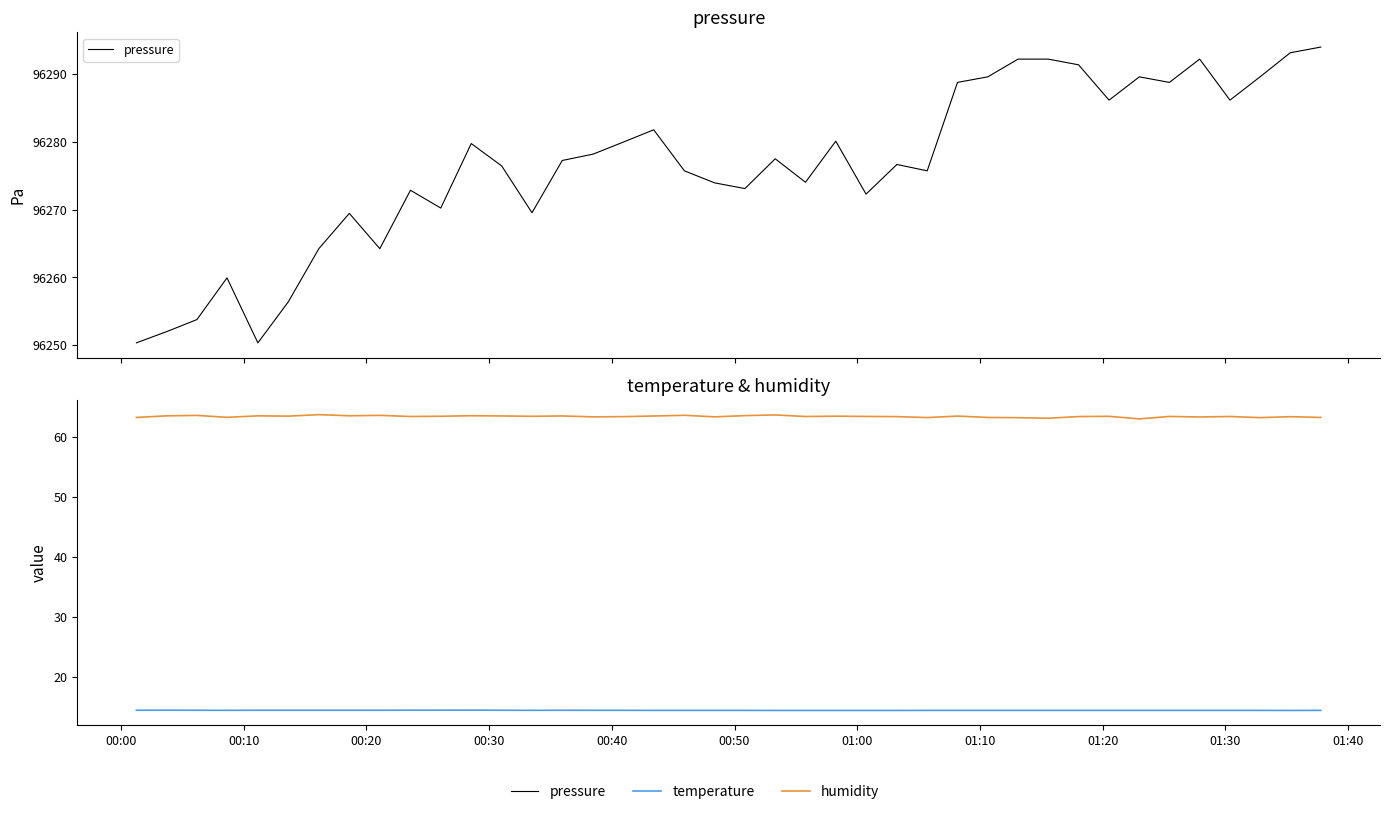

What are all the series names shown in the legend?

pressure, temperature, humidity